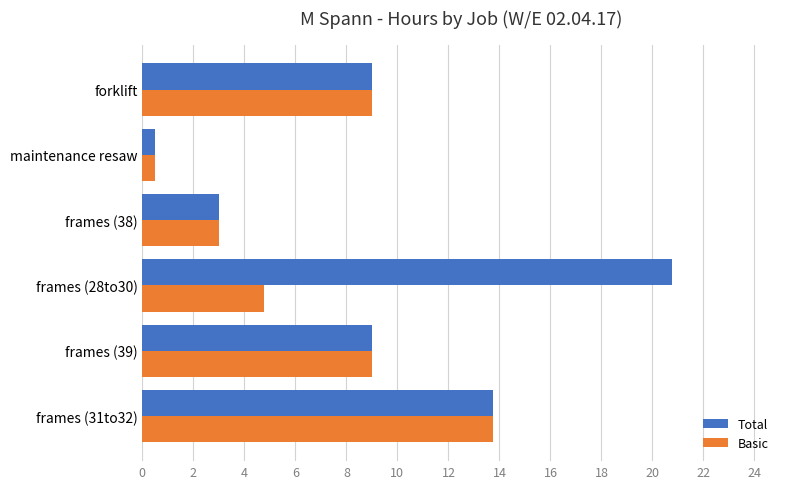

The Basic series shows 15.9 at forklift. True or false?

False